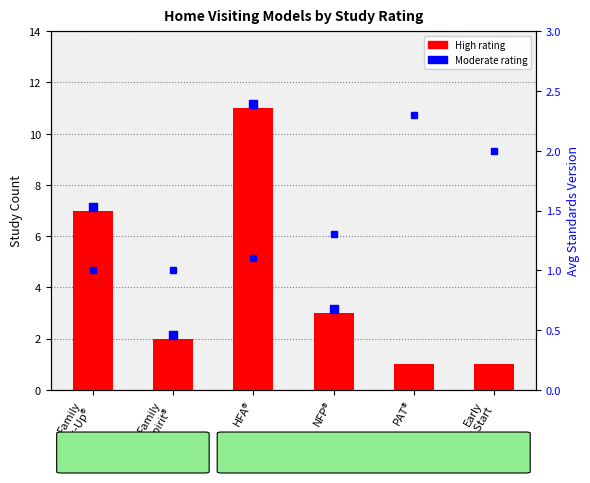

Is the value of High rating at Family
Check-Up® greater than the value of Avg Standards Version at NFP®?

Yes